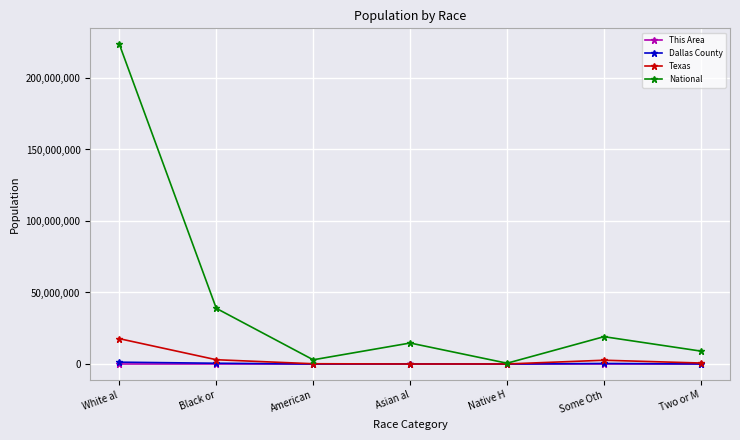

What is the label of the 5th point from the right?

American